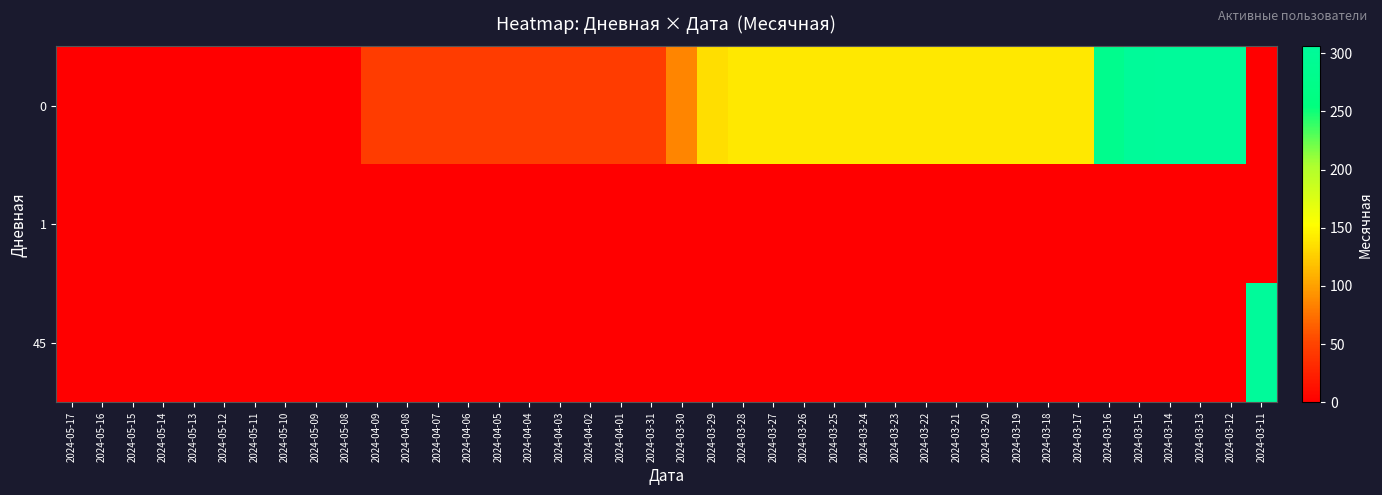

Count the number of data series in this chart.

3